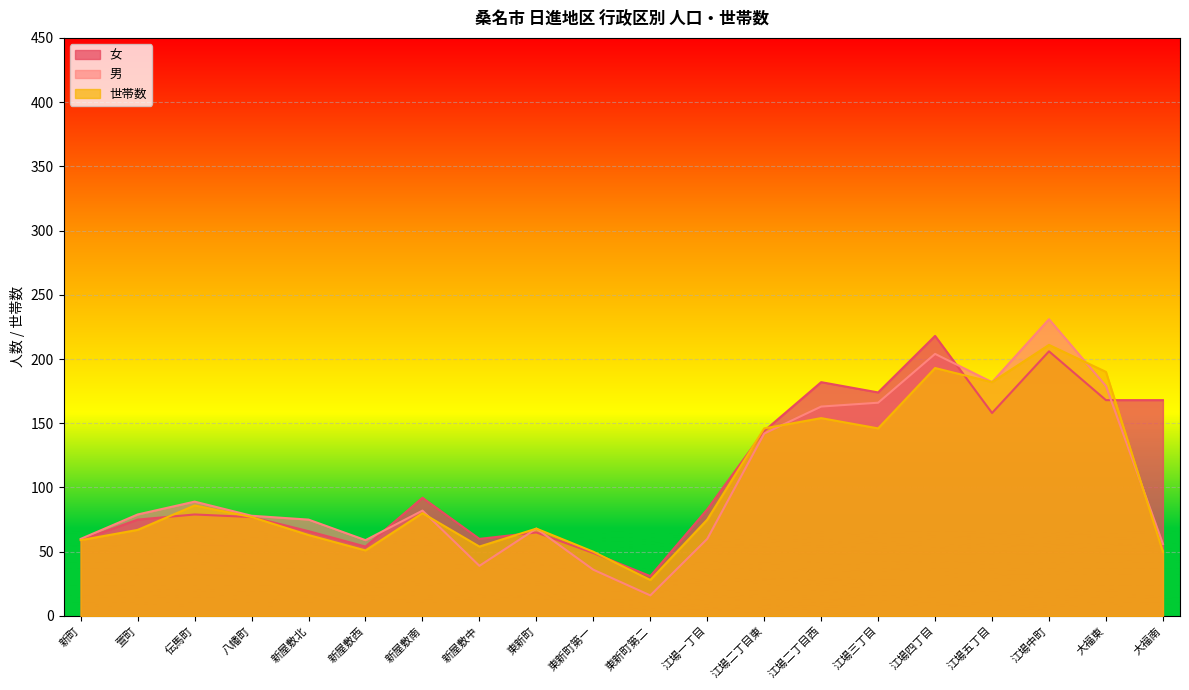

What is the sum of the 女 values at 大福南 and 新屋敷北?

234